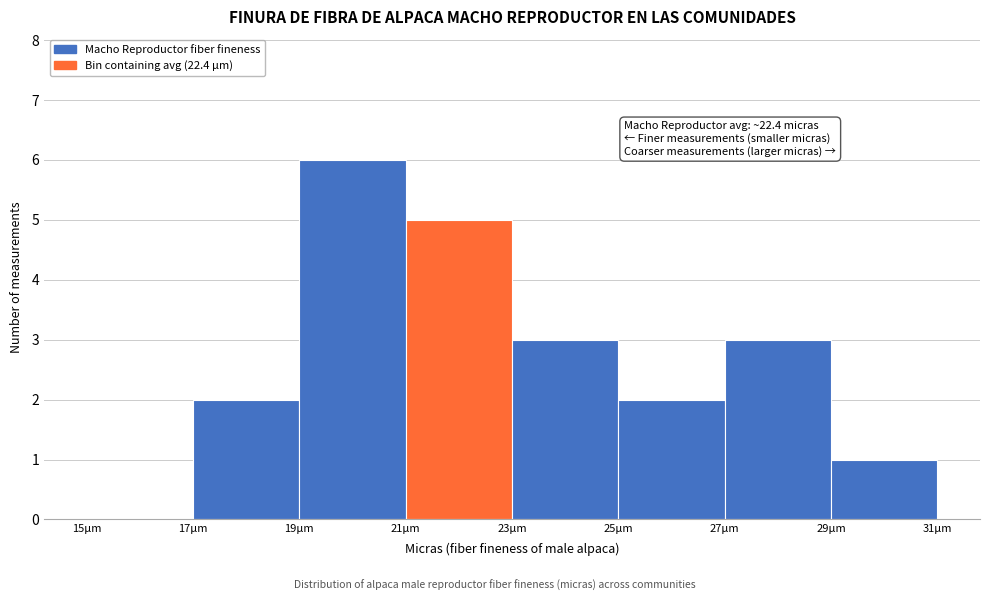

Over which range of the x-axis is the bar tallest?

19 to 21